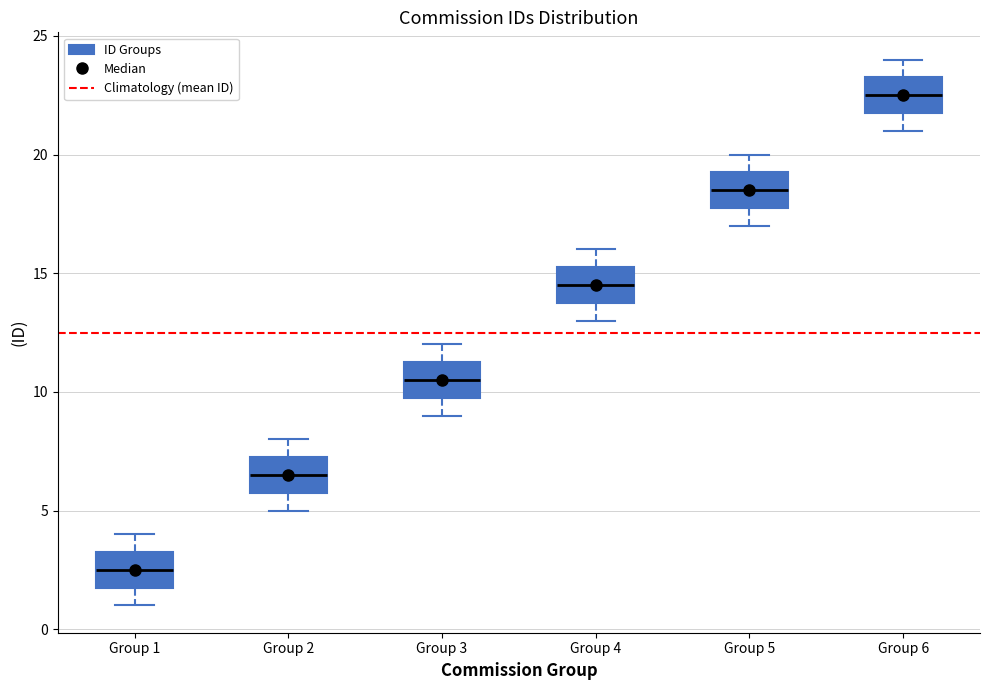

Which box's median line is the highest?

Group 6